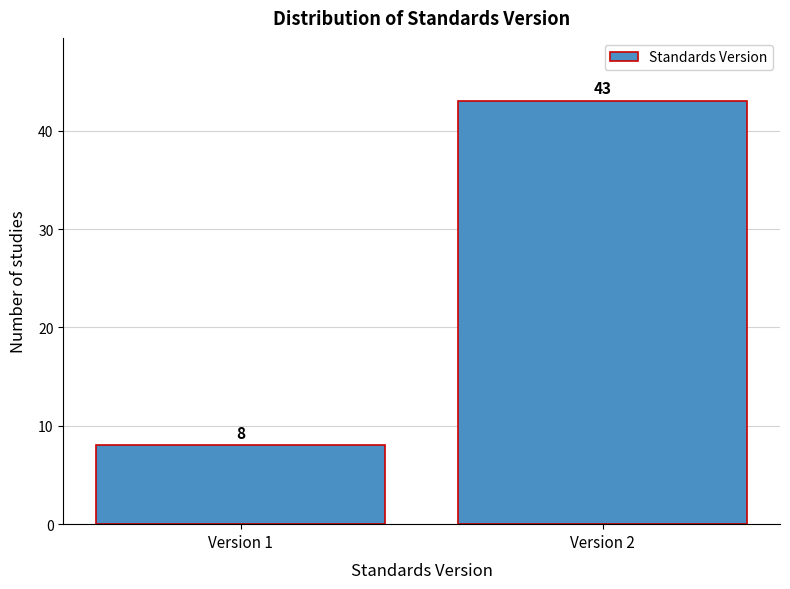

Reading left to right, extract all data points from this chart.

Version 1=8	Version 2=43